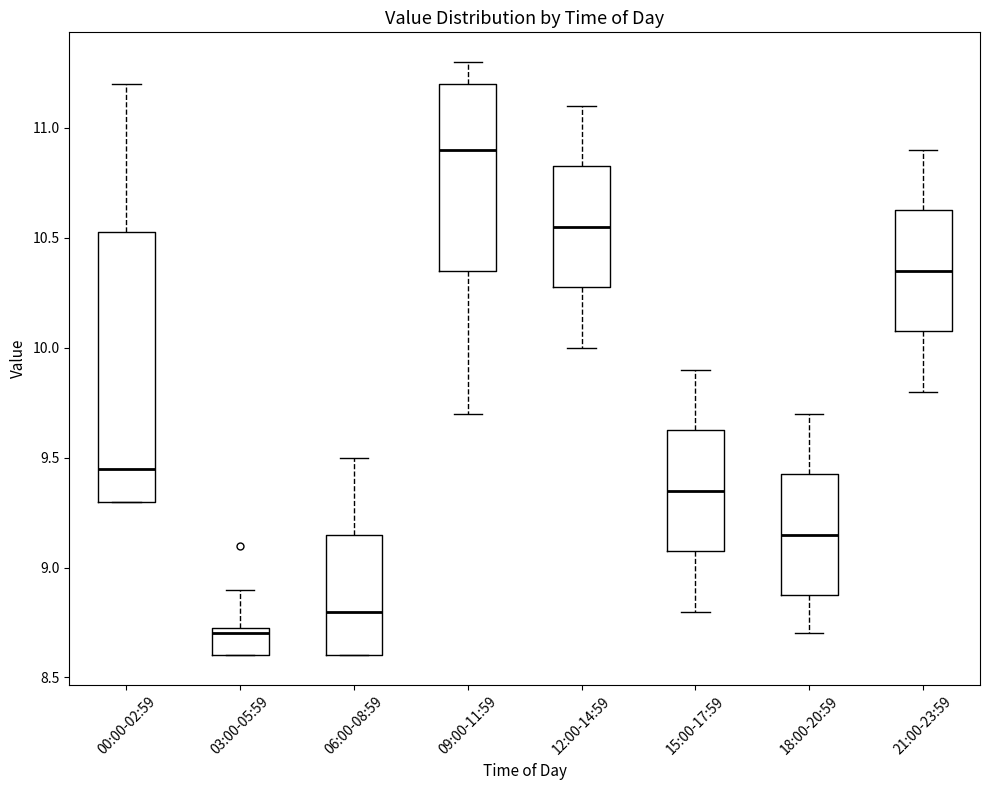

Where does the upper whisker of the box for 18:00-20:59 end on the y-axis? The values are not printed on the chart, so give them approximately, as read against the axis.

9.70